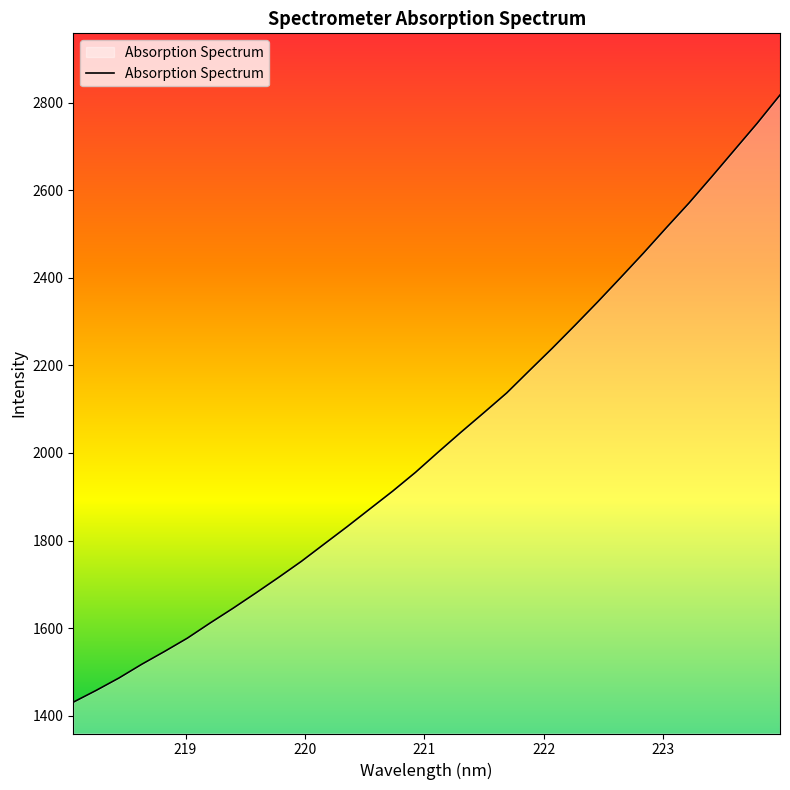

How many lines are shown in the chart?

1